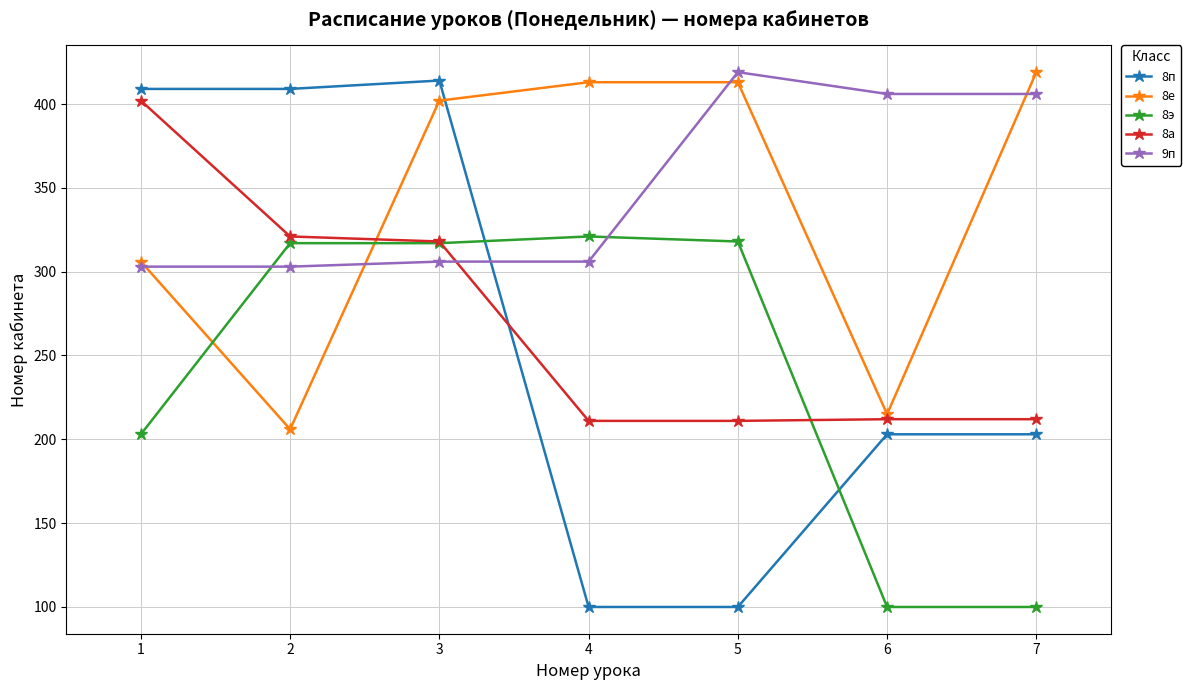

Does the chart display data point markers on the line(s)?

Yes